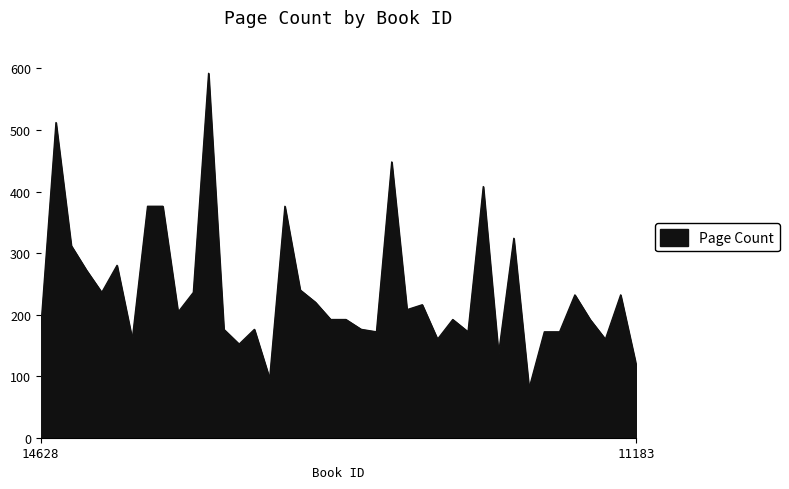

What is the smallest value displayed?

80